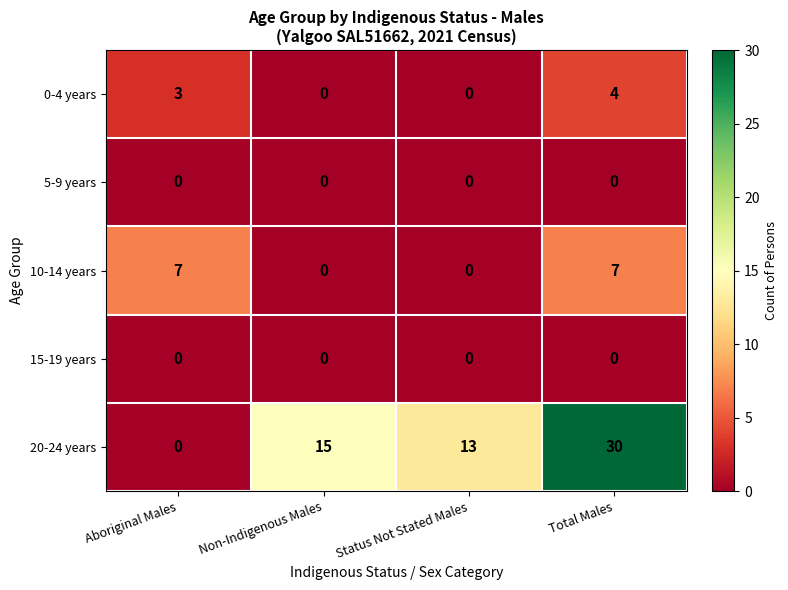

Which series changed the most between Non-Indigenous Males and Status Not Stated Males?

20-24 years